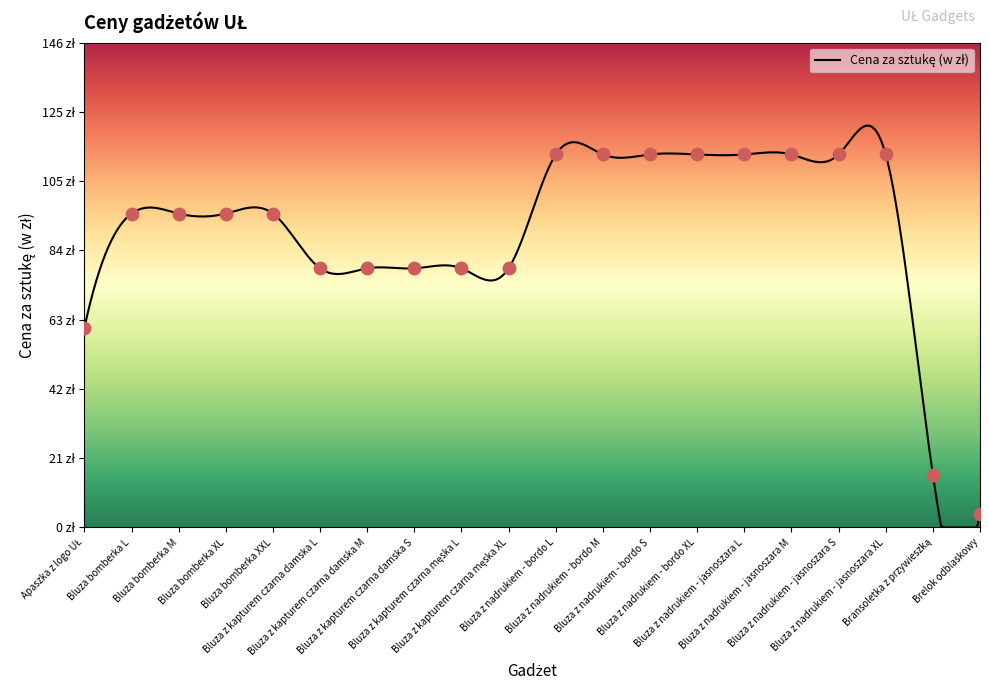

Which has a higher value, Bluza z nadrukiem - jasnoszara S or Bransoletka z przywieszką?

Bluza z nadrukiem - jasnoszara S